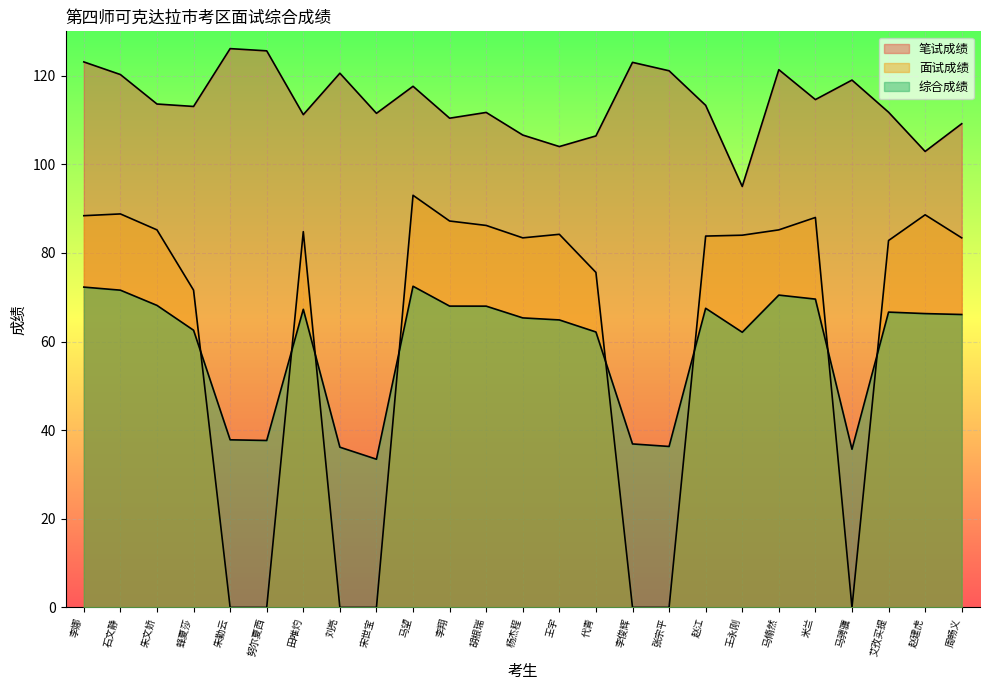

Reading right to left, transcribe all the data shown in this chart.

笔试成绩: 109.2	102.9	111.8	119.0	114.6	121.3	95.0	113.3	121.1	123.0	106.4	104.0	106.6	111.7	110.4	117.6	111.5	120.5	111.2	125.6	126.1	113.0	113.6	120.2	123.1
面试成绩: 83.4	88.6	82.8	0.0	88.0	85.2	84.0	83.8	0.0	0.0	75.6	84.2	83.4	86.2	87.2	93.0	0.0	0.0	84.8	0.0	0.0	71.6	85.2	88.8	88.4
综合成绩: 66.1	66.3	66.6	35.7	69.6	70.5	62.1	67.5	36.3	36.9	62.2	64.9	65.3	68.0	68.0	72.5	33.5	36.2	67.3	37.7	37.8	62.6	68.2	71.6	72.3